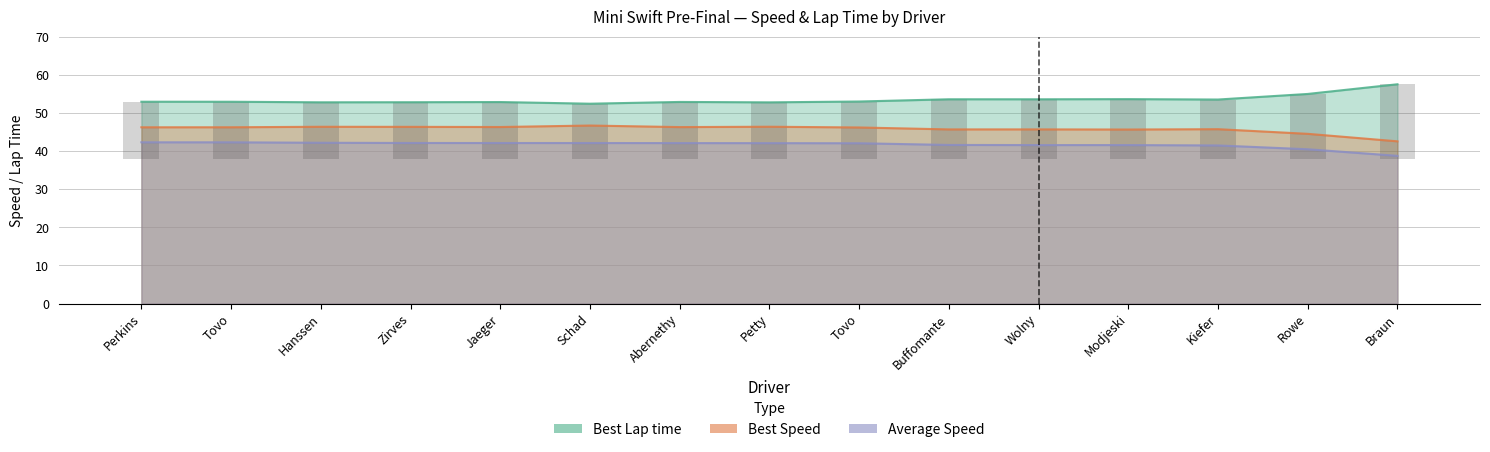

What is the total value across all series at Schad?

141.2